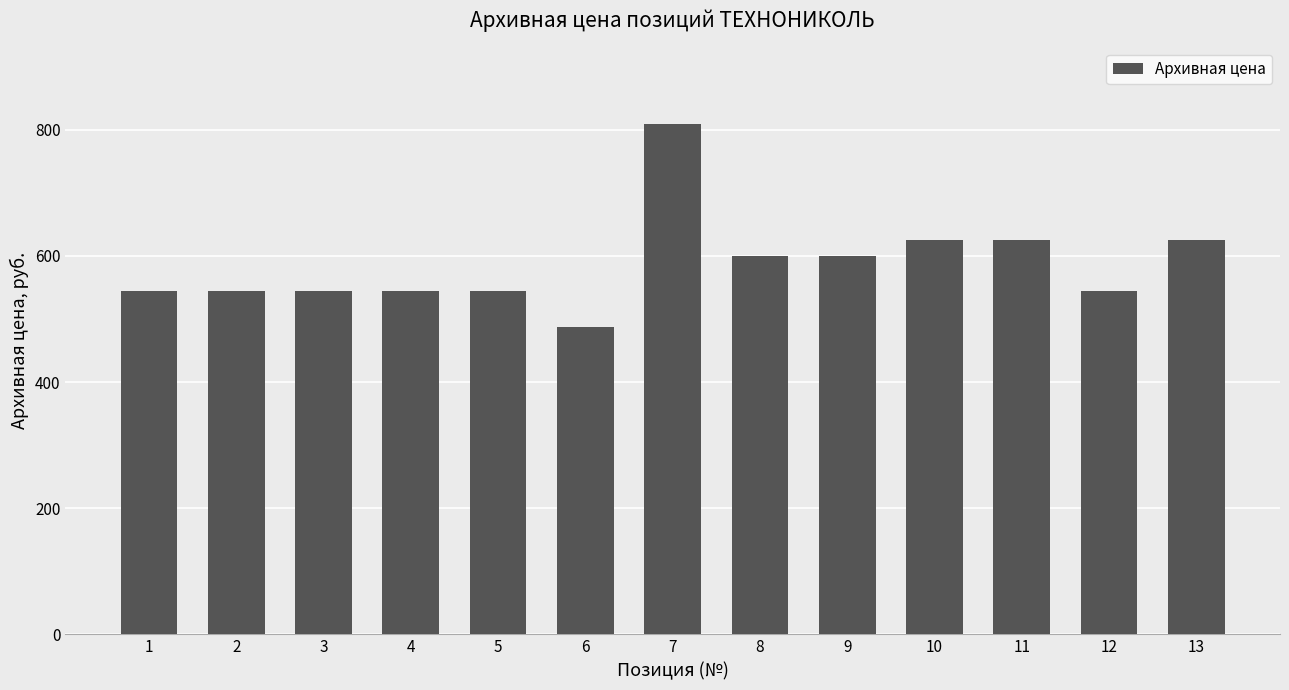

Reading left to right, list all the values displayed in this chart.

545	545	545	545	545	487	810	600	600	625	625	545	625